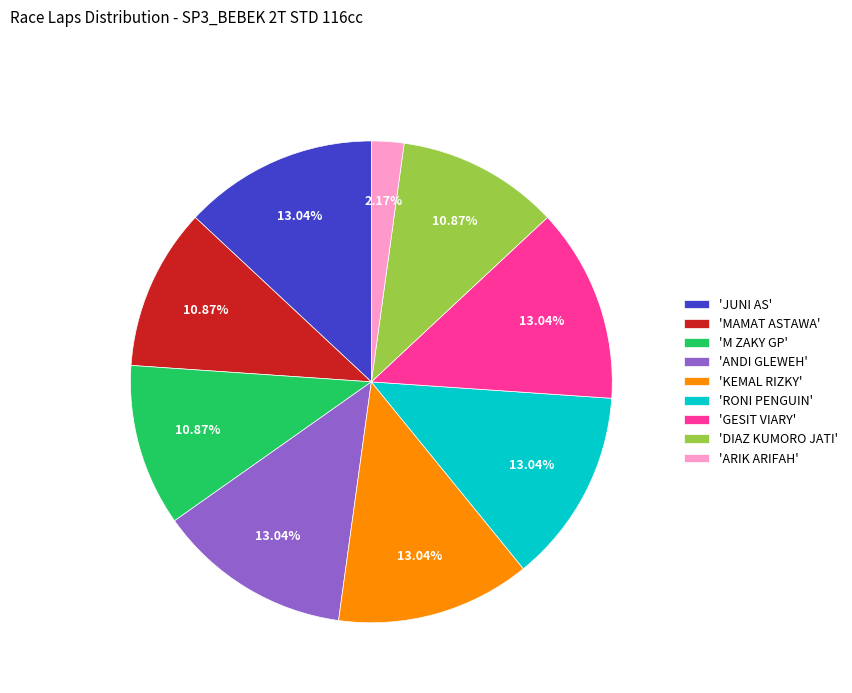

Does any single category account for the majority?

No